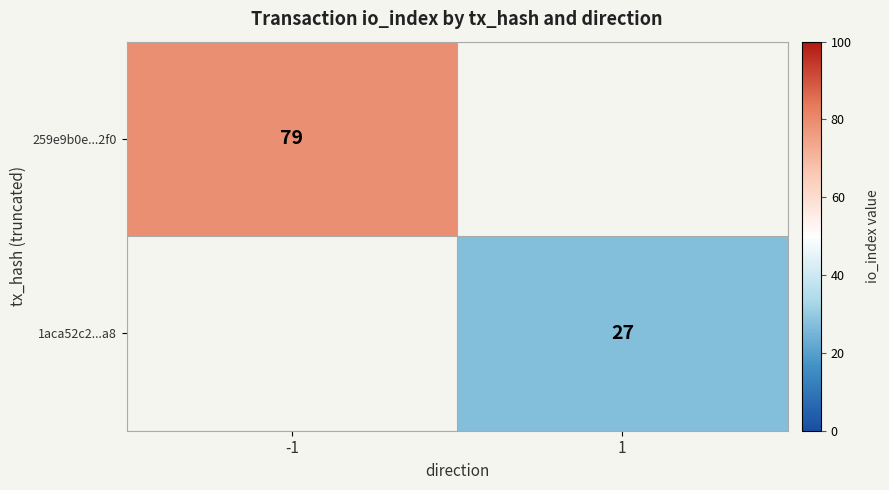

At how many categories does at least one series exceed 27?

1